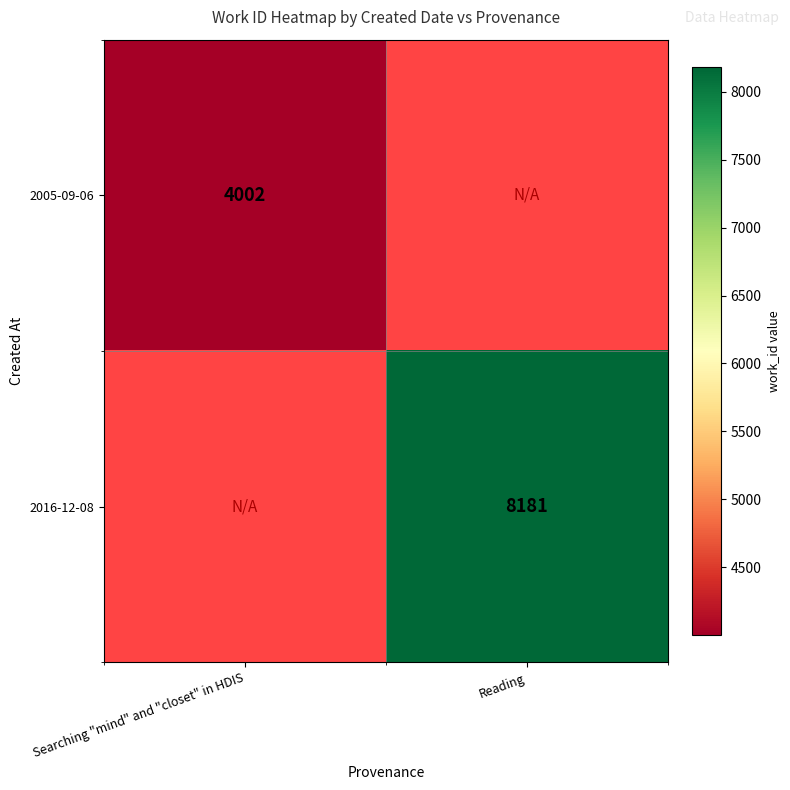

The value of 2005-09-06 at Searching "mind" and "closet" in HDIS is 6970. True or false?

False